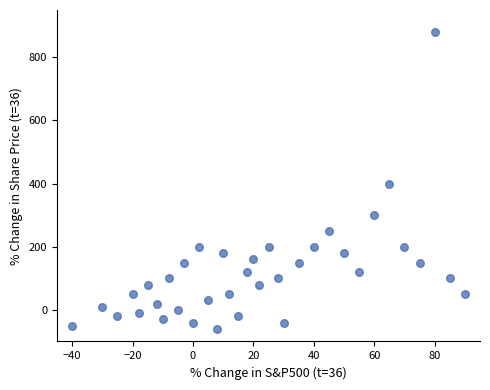

What is the range of X values (max minus min)?

130